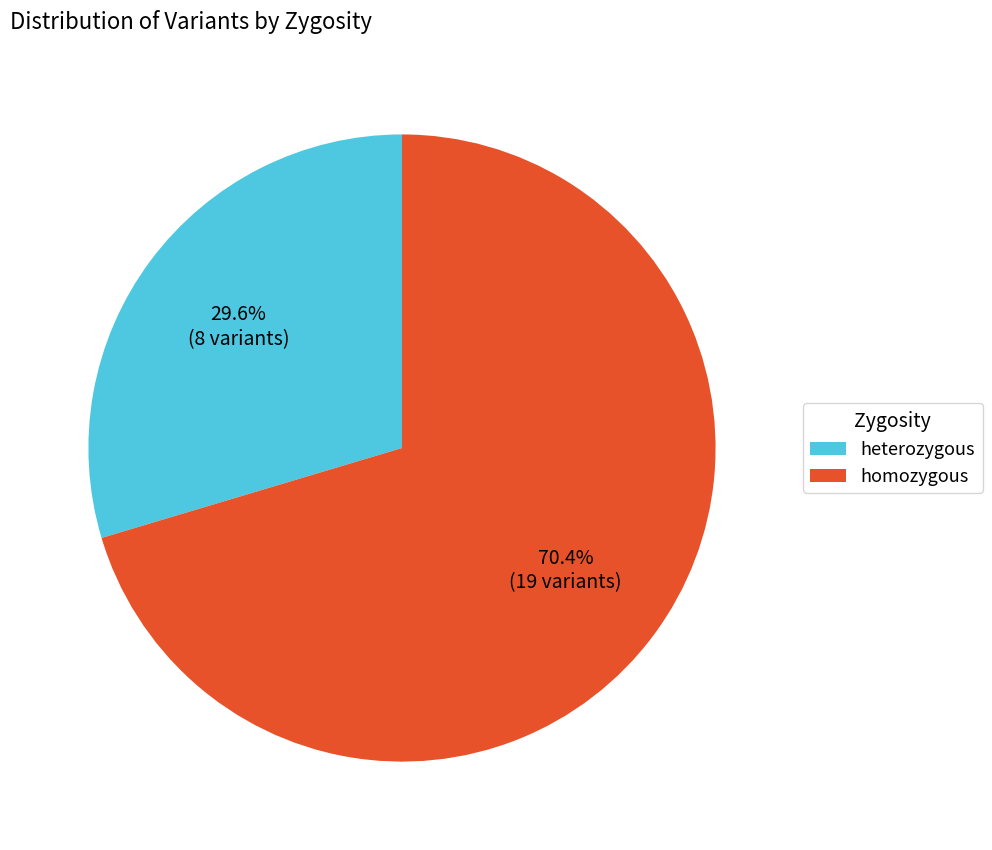

Rank the categories by value from highest to lowest.

homozygous, heterozygous